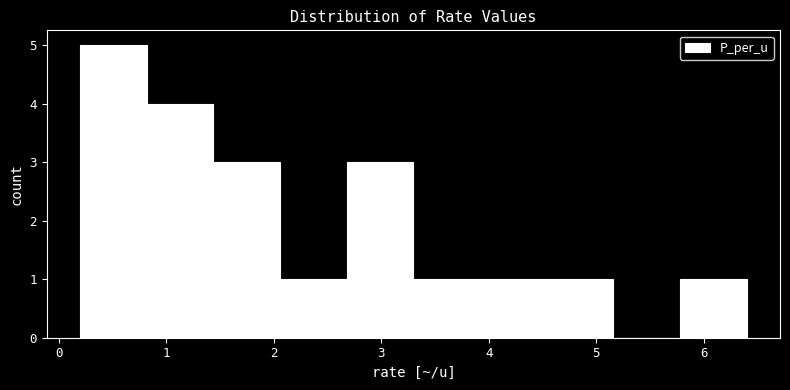

Reading left to right, transcribe this chart: for each bar, give the range it covers on the x-axis and its height. Neither the bar edges nor the heights are printed on the chart, so give them approximately, as read against the axes.

0.20 to 0.82: 5
0.82 to 1.44: 4
1.44 to 2.06: 3
2.06 to 2.68: 1
2.68 to 3.30: 3
3.30 to 3.92: 1
3.92 to 4.54: 1
4.54 to 5.16: 1
5.16 to 5.78: 0
5.78 to 6.40: 1